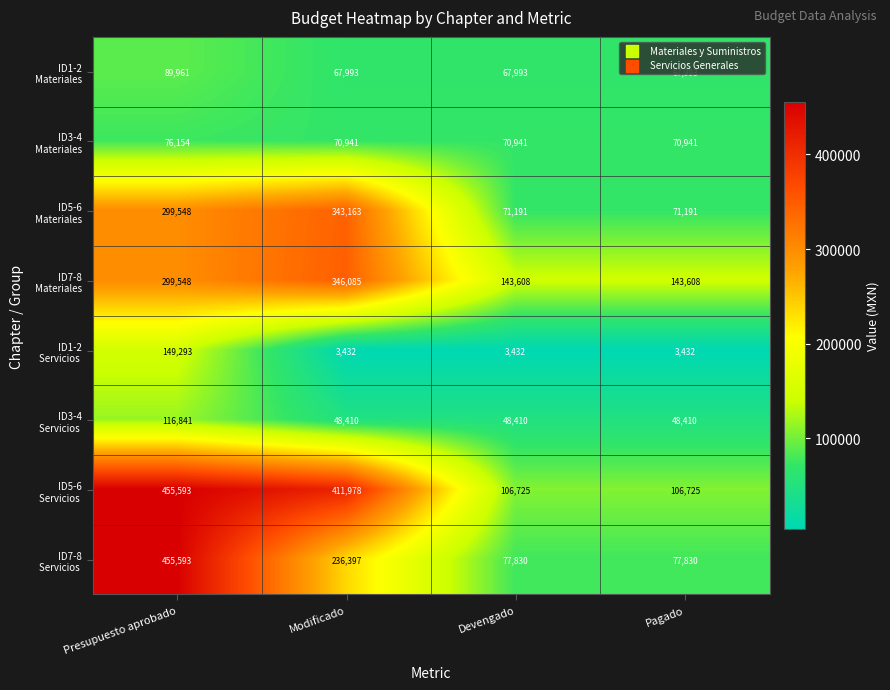

What is the difference between the highest and lowest values at Pagado?

140176